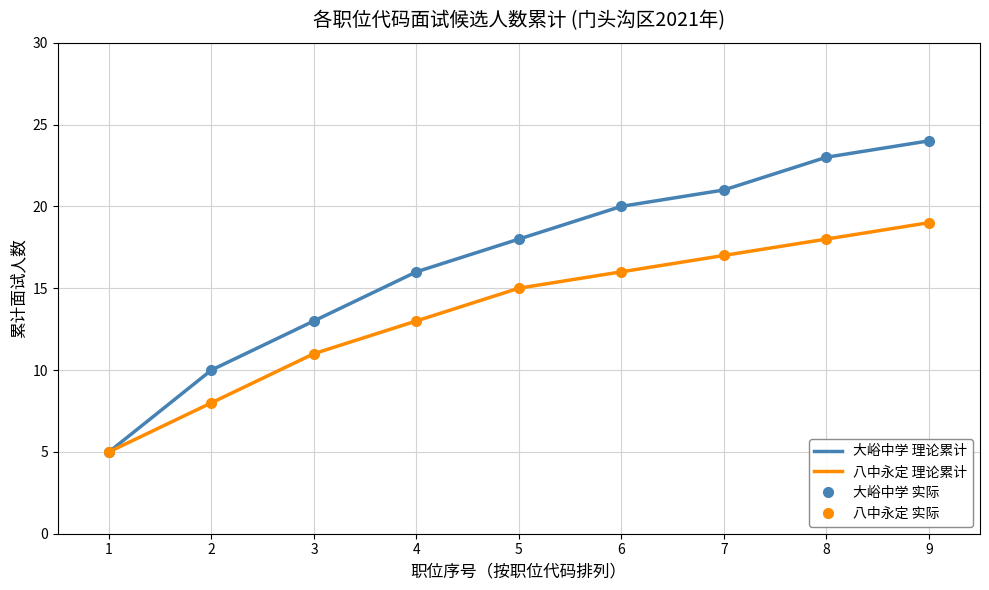

What is the value of the 大峪中学 理论累计 point at the 5th from the left?

18